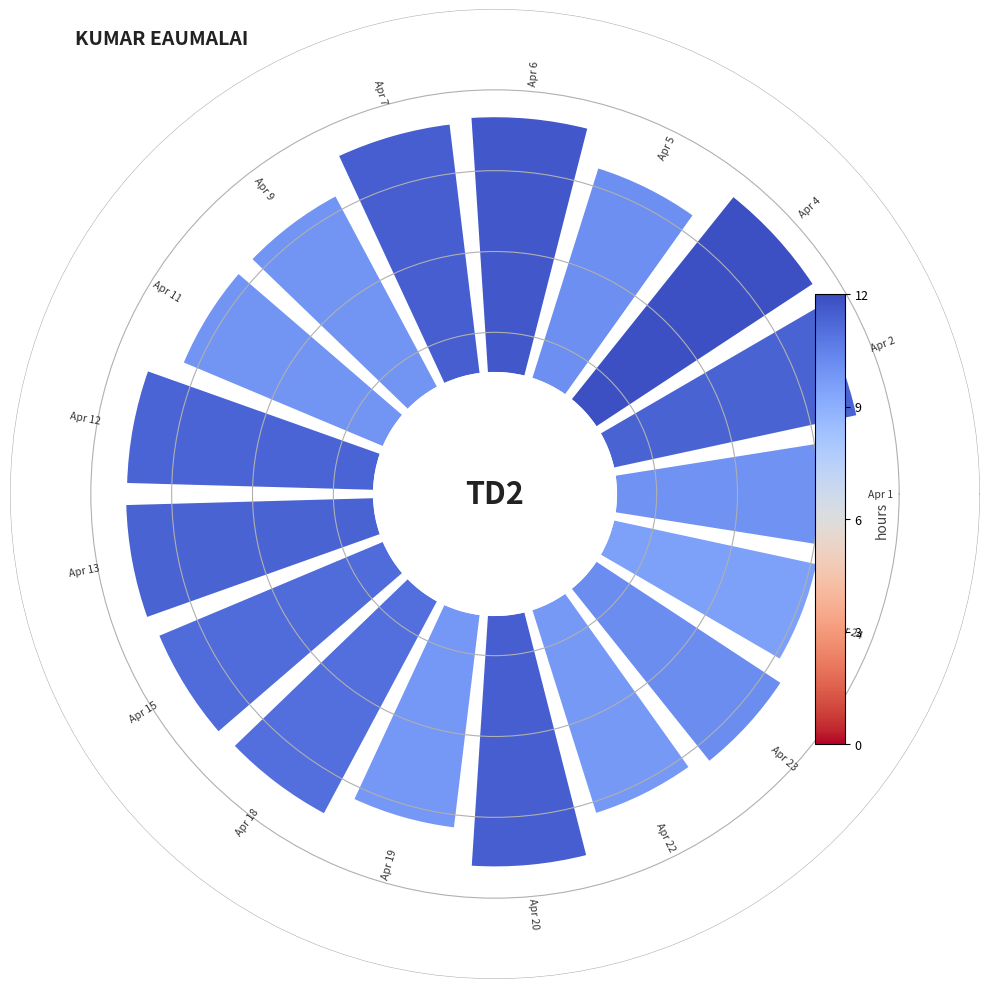

How many slices are in this pie chart?

17